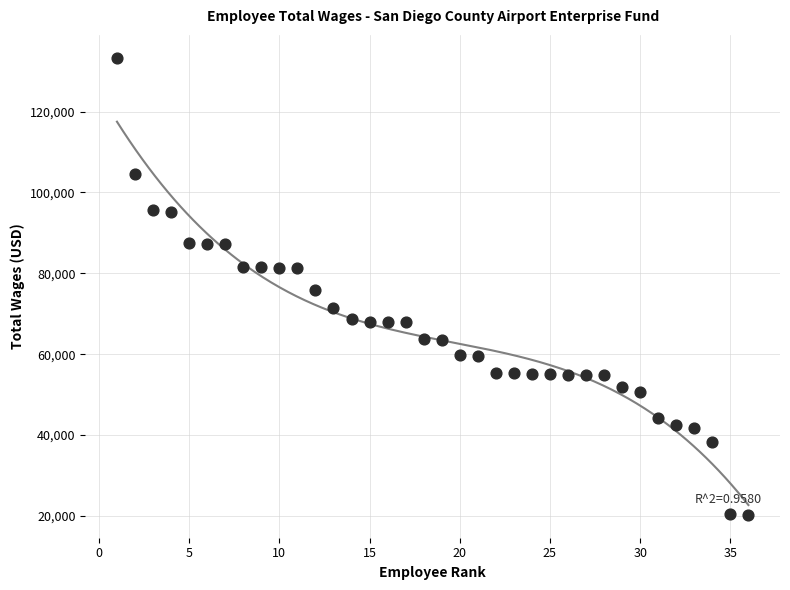

What is the range of X values (max minus min)?

35